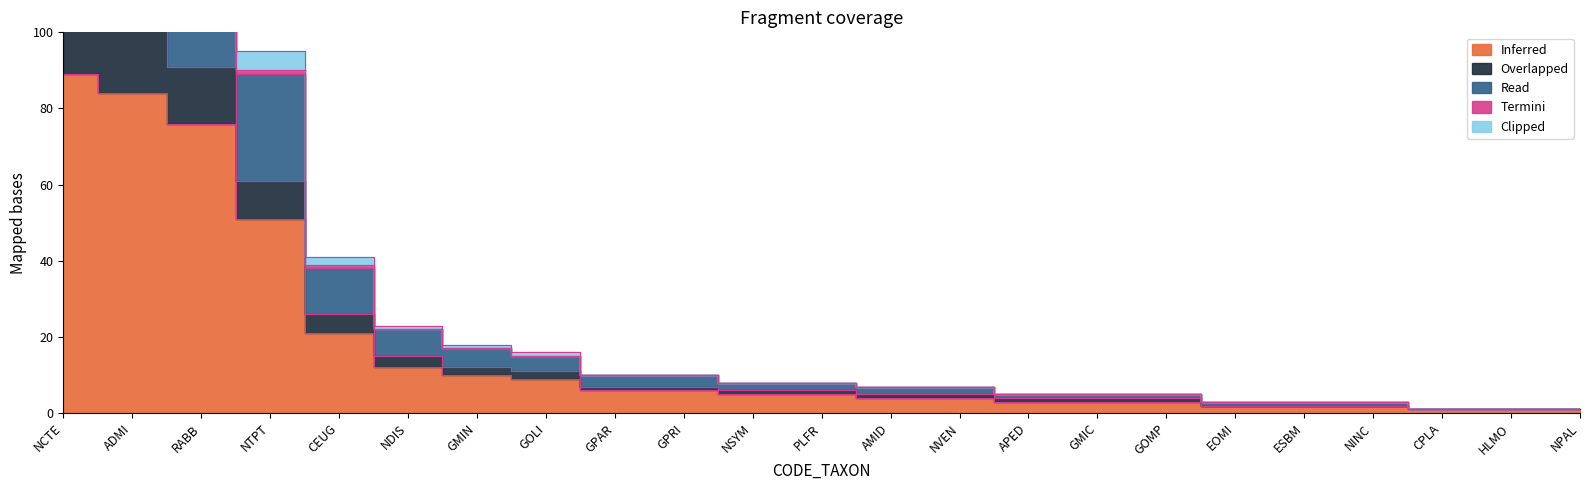

What is the sum of all Inferred values?

400